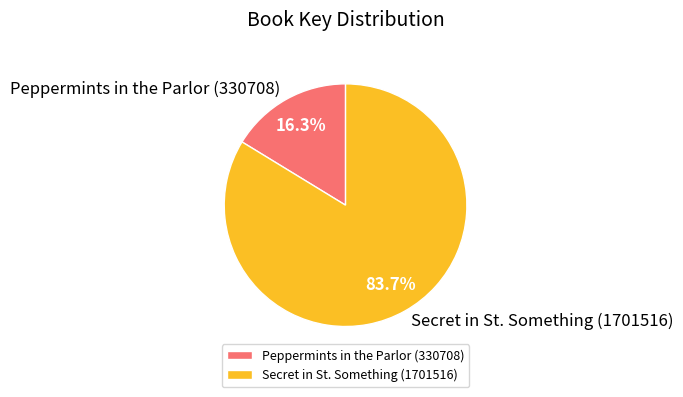

Which slice represents more than half of the pie?

Secret in St. Something (1701516)